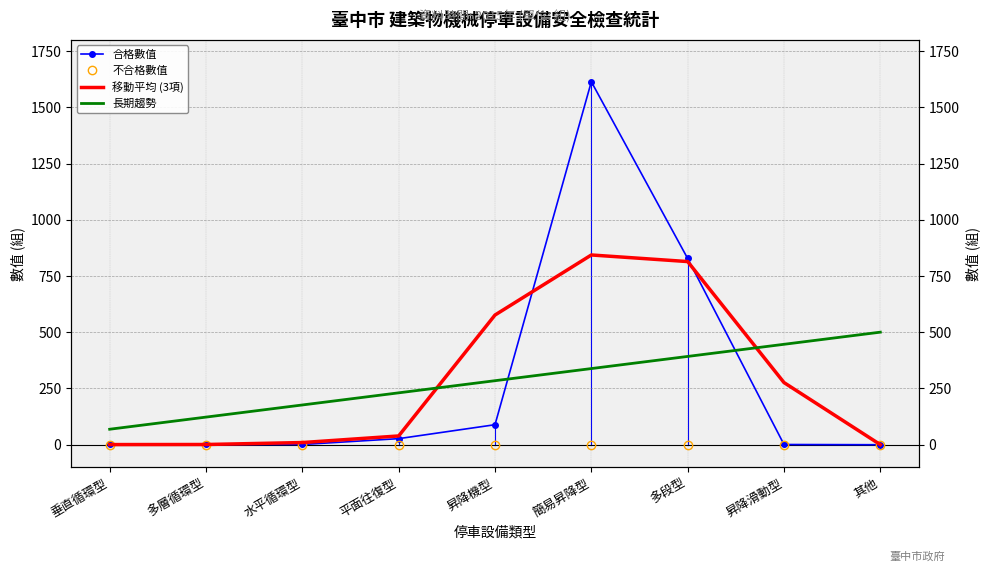

Is this an area chart (filled region under the line)?

No